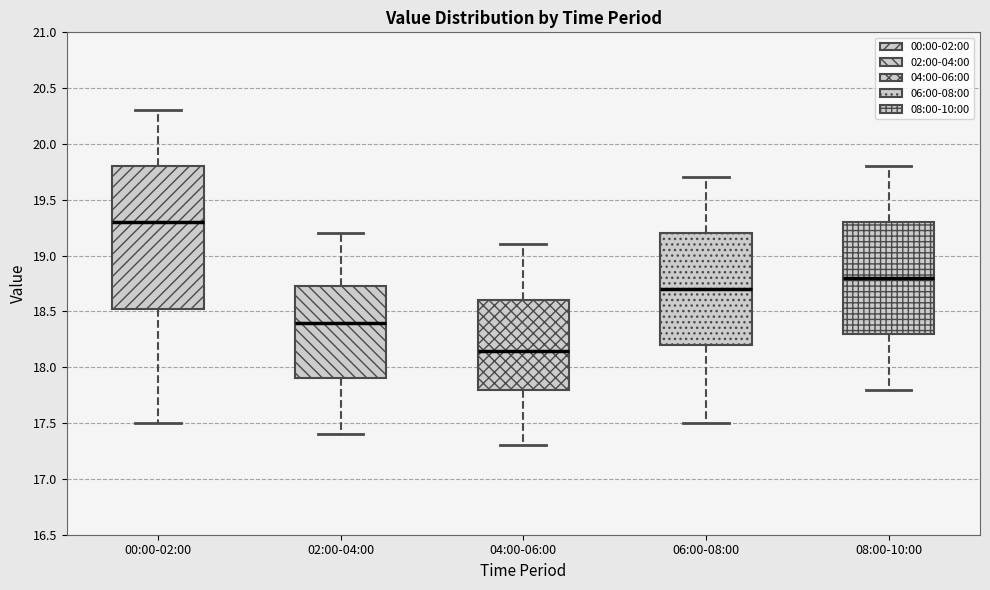

Which box's median line is the highest?

00:00-02:00